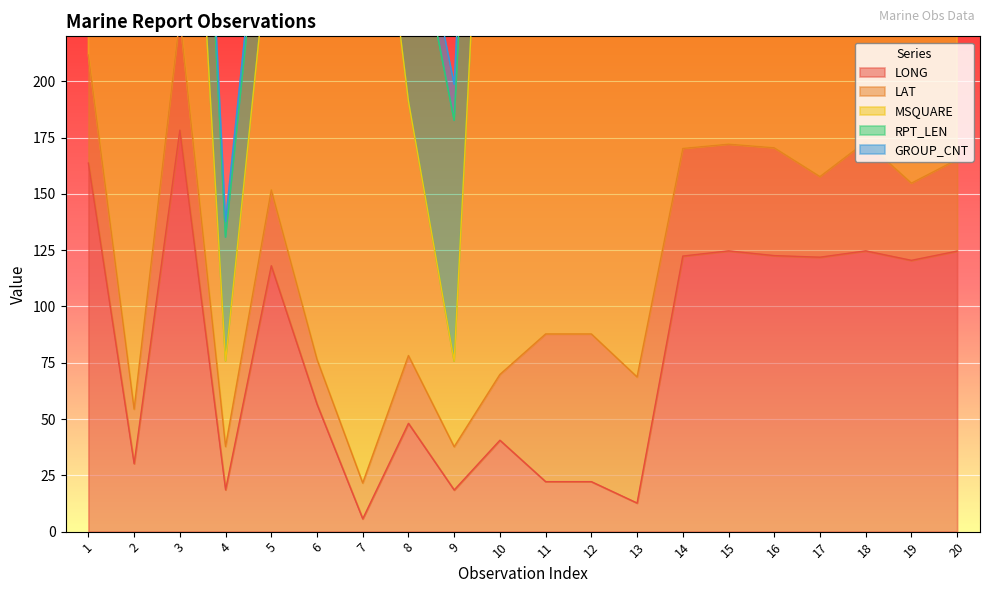

The value of LONG at 5 is 118.1. True or false?

True